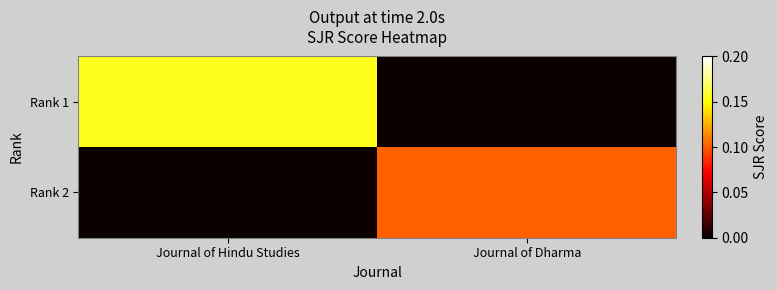

Reading left to right, transcribe all the data shown in this chart.

Rank 1: Journal of Hindu Studies=0.2	Journal of Dharma=0.0
Rank 2: Journal of Hindu Studies=0.0	Journal of Dharma=0.1